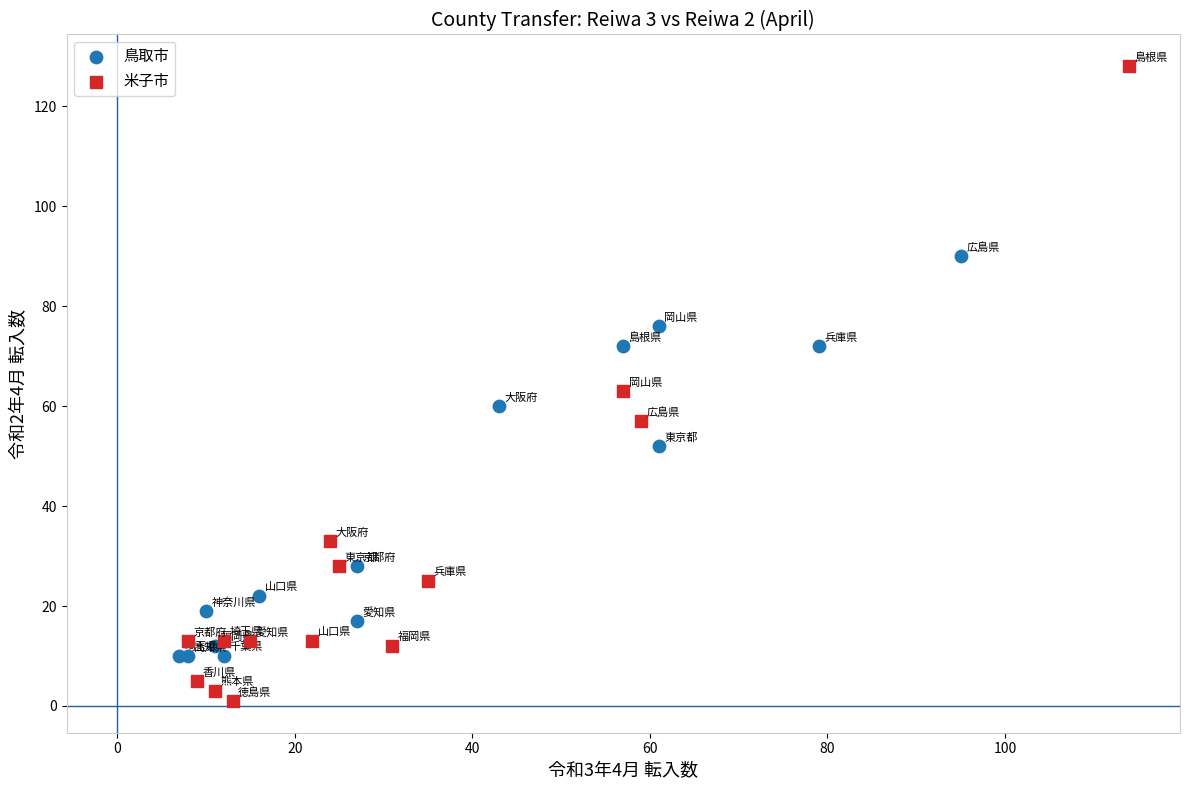

Which series contains the highest Y value?

米子市